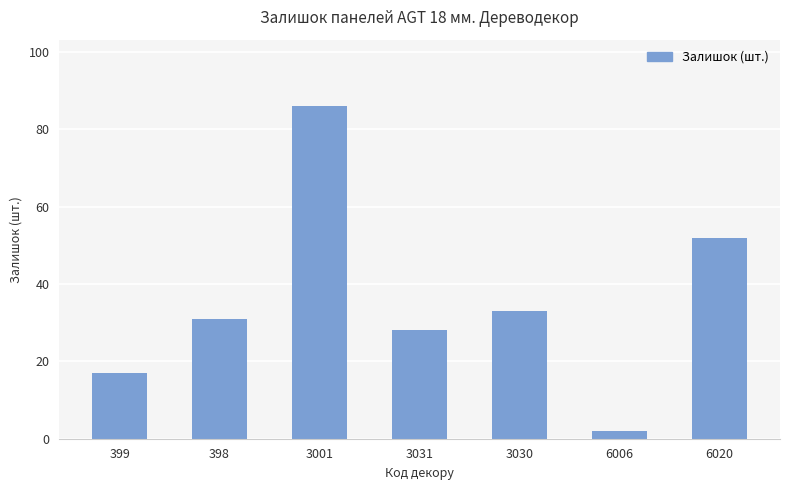

The value at 399 is 17. True or false?

True